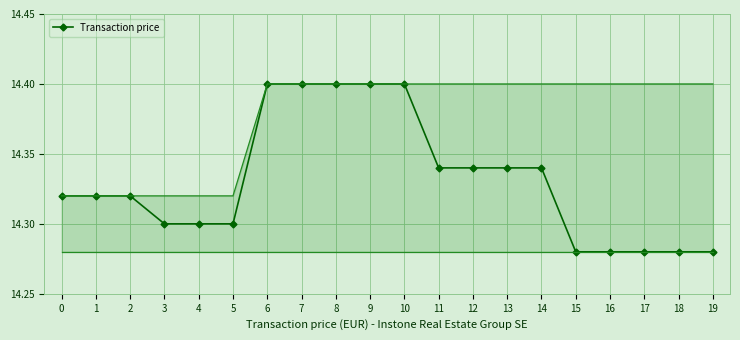

Rank the categories by value from highest to lowest.

6, 7, 8, 9, 10, 11, 12, 13, 14, 0, 1, 2, 3, 4, 5, 15, 16, 17, 18, 19